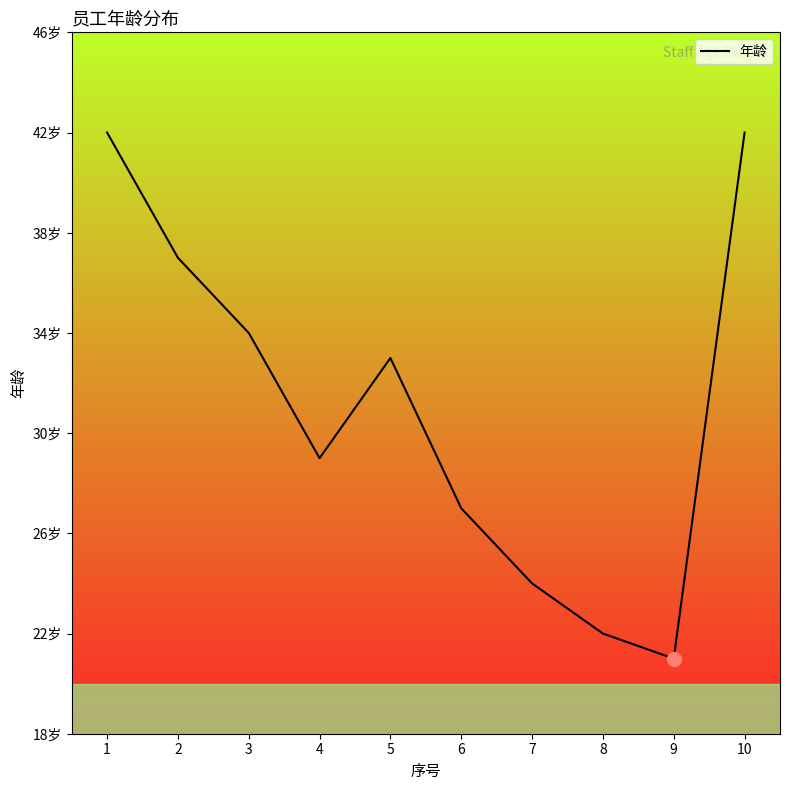

Reading left to right, list all the values displayed in this chart.

42	37	34	29	33	27	24	22	21	42